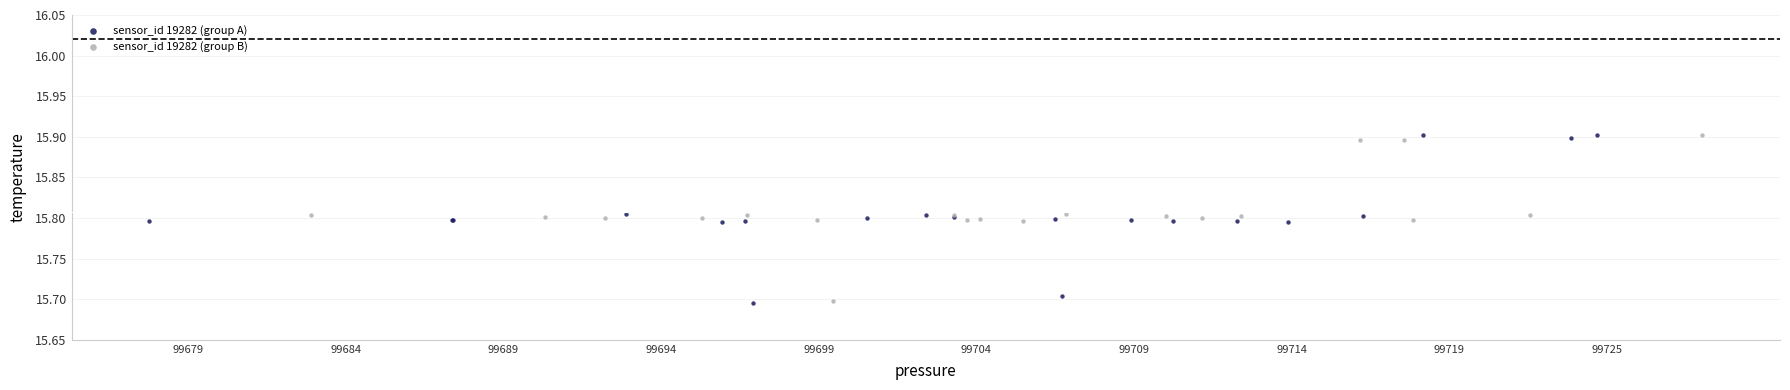

What are all the series names shown in the legend?

sensor_id 19282 (group A), sensor_id 19282 (group B)